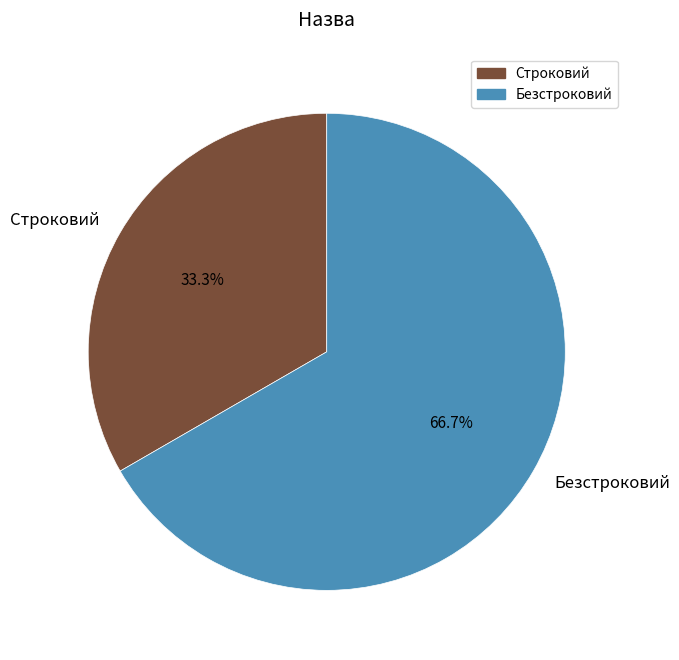

To the nearest percent, what is the average slice percentage?

50%